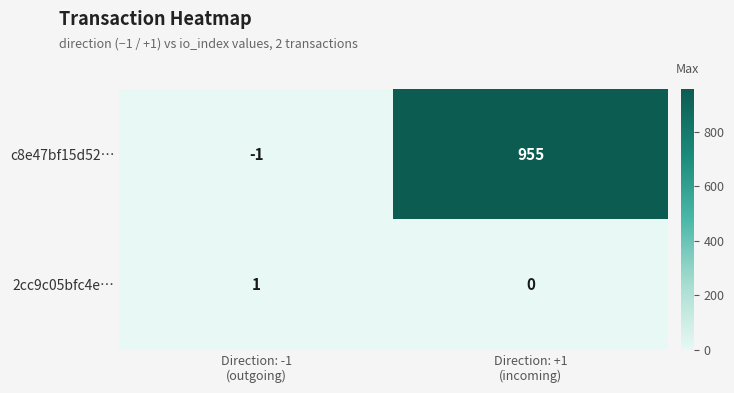

Which series has the widest spread of values?

c8e47bf15d52…